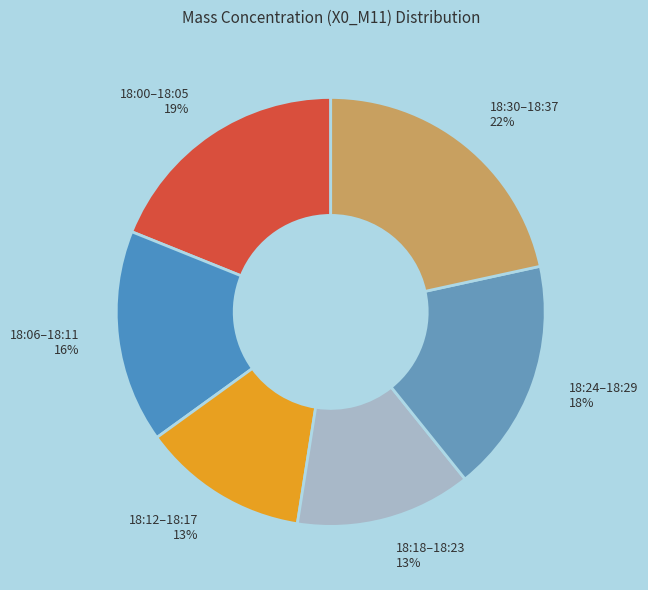

The 18:06–18:11 slice represents 16% of the pie. True or false?

True